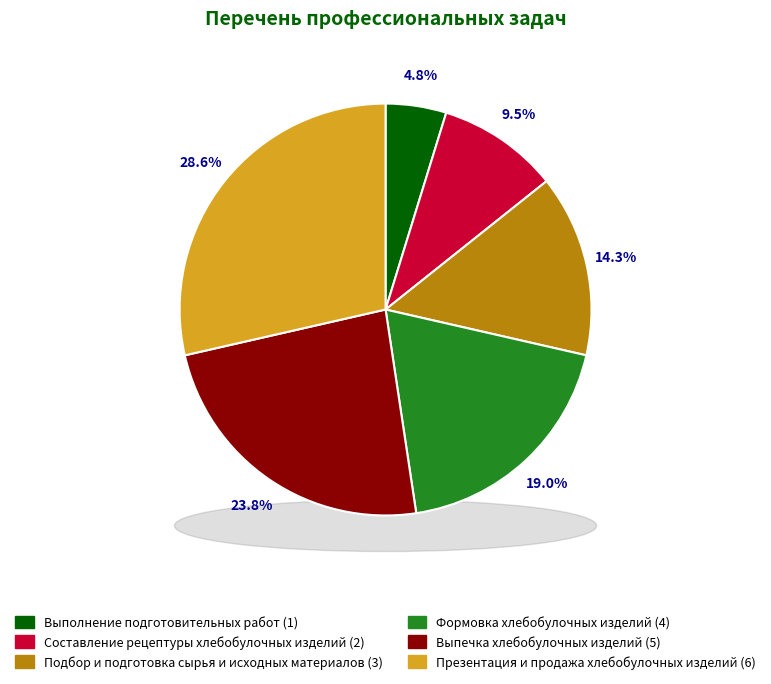

Does Формовка хлебобулочных изделий represent more than half of the total?

No